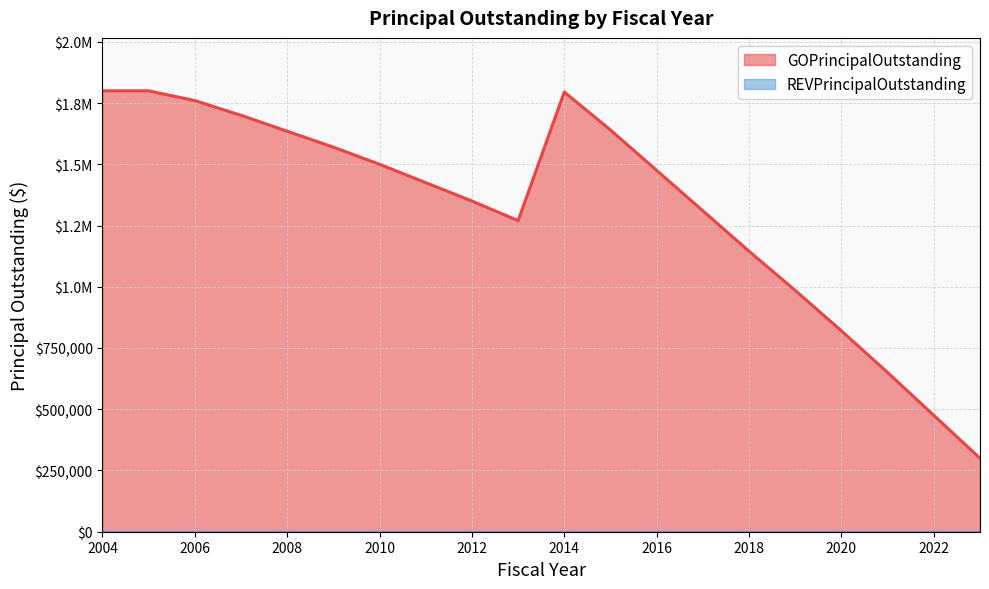

Rank the categories by value from lowest to highest.

2023, 2022, 2021, 2020, 2019, 2018, 2013, 2017, 2012, 2011, 2016, 2010, 2009, 2008, 2015, 2007, 2006, 2014, 2004, 2005